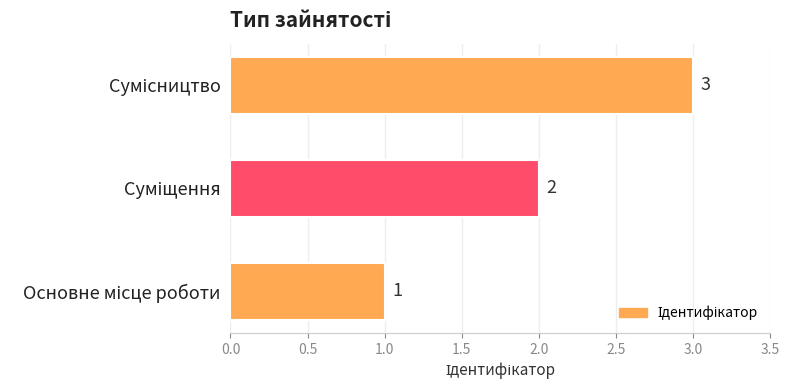

What is the maximum value shown in the chart?

3